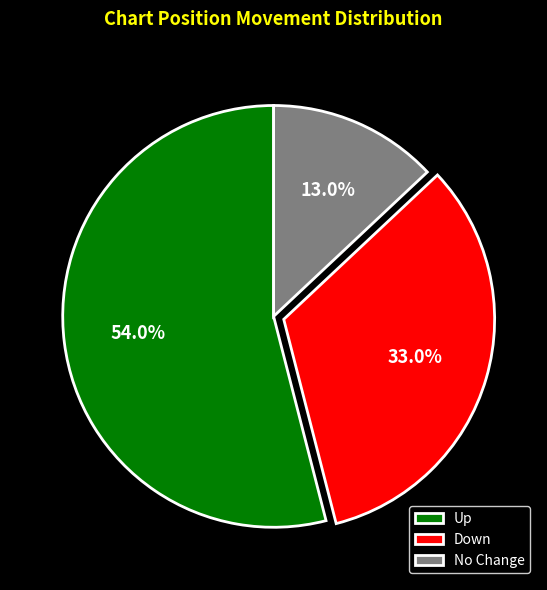

Is the sum of Down and No Change greater than half?

No